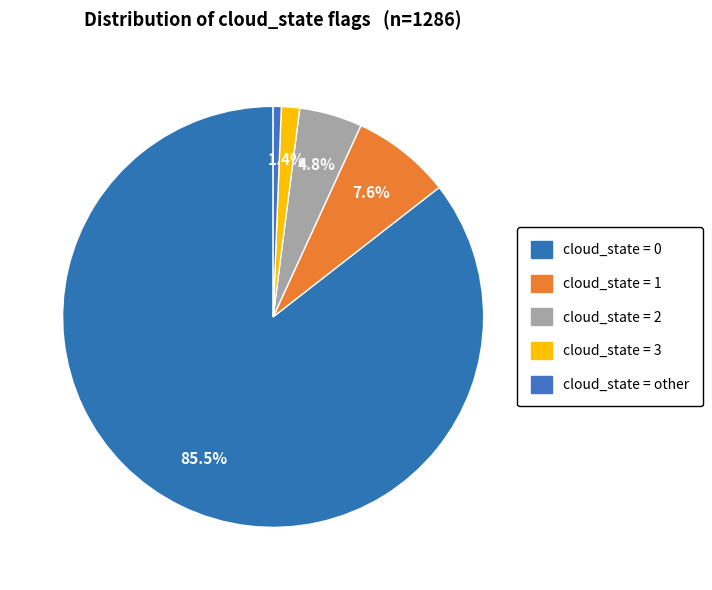

How many slices are in this pie chart?

5